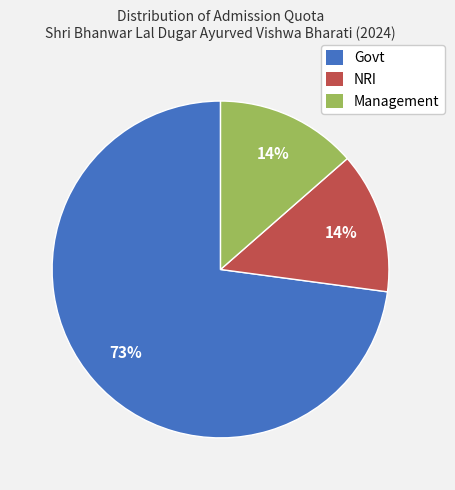

Is there a majority slice in this chart?

Yes